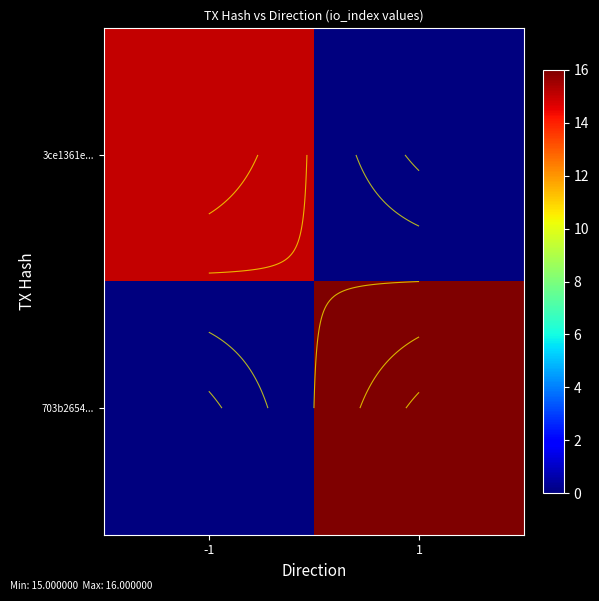

Is the value of 703b2654... at 1 greater than the value of 3ce1361e... at 1?

Yes